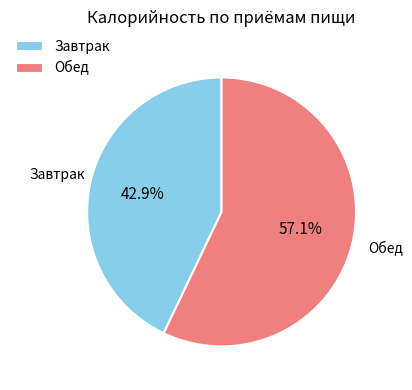

Is there a majority slice in this chart?

Yes